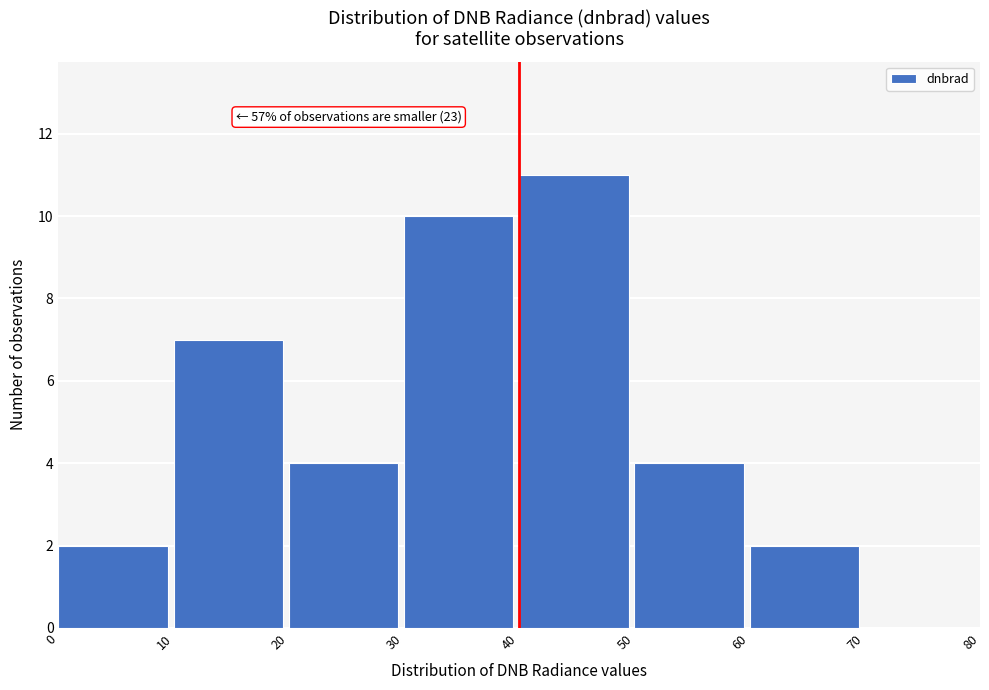

Which range on the x-axis has the tallest bar?

40 to 50